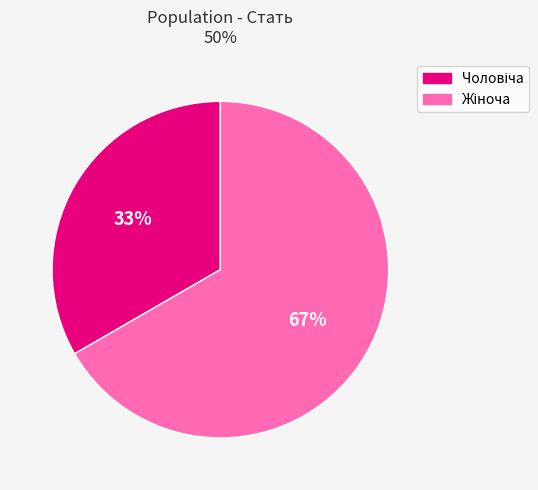

To the nearest percent, what is the average slice percentage?

50%